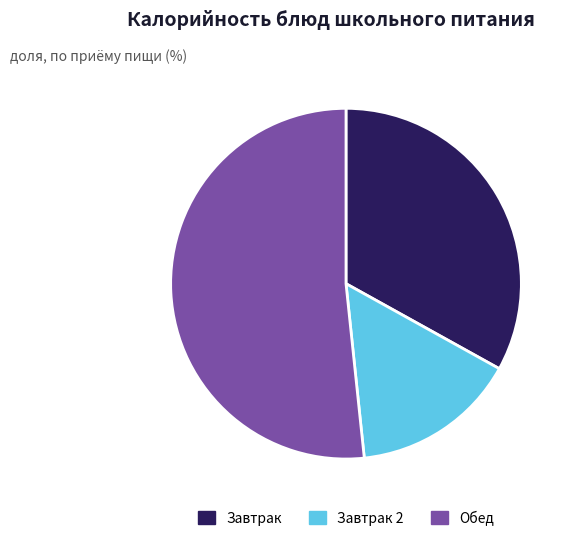

How many slices are in this pie chart?

3